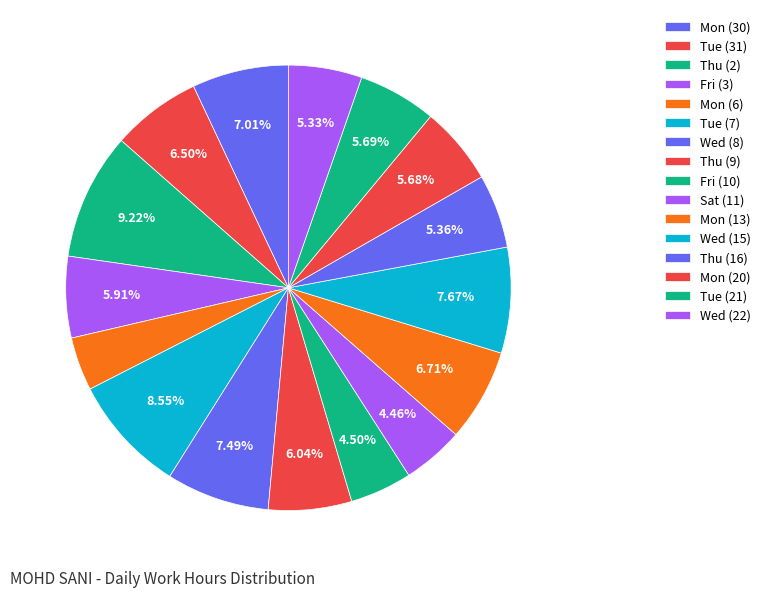

Which slice is the largest?

Thu (2)